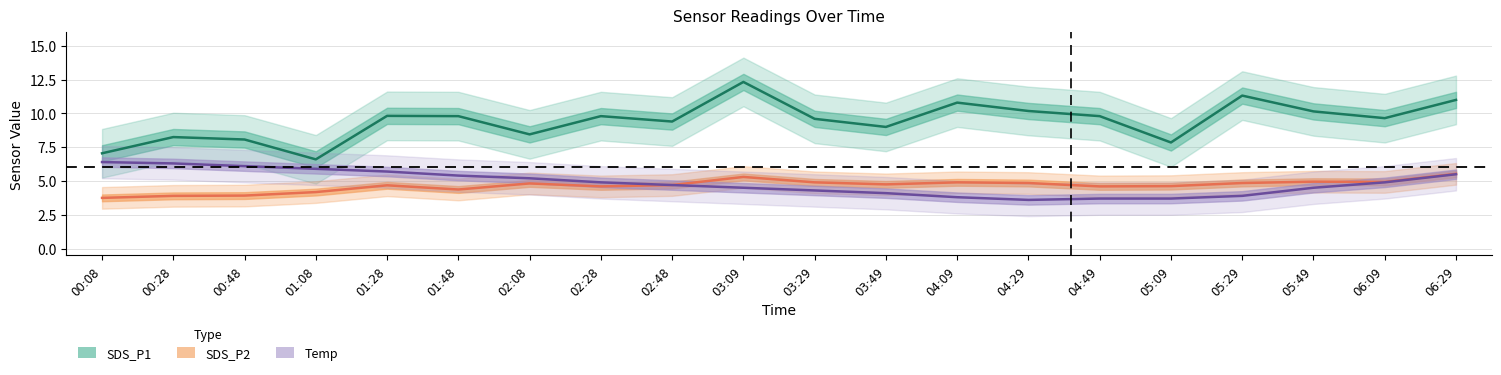

The value of Temp at 01:28 is 10.0. True or false?

False